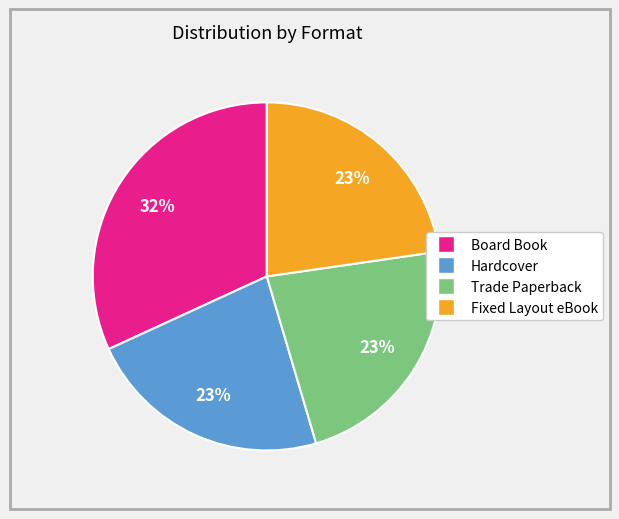

Is Fixed Layout eBook the majority of the pie?

No